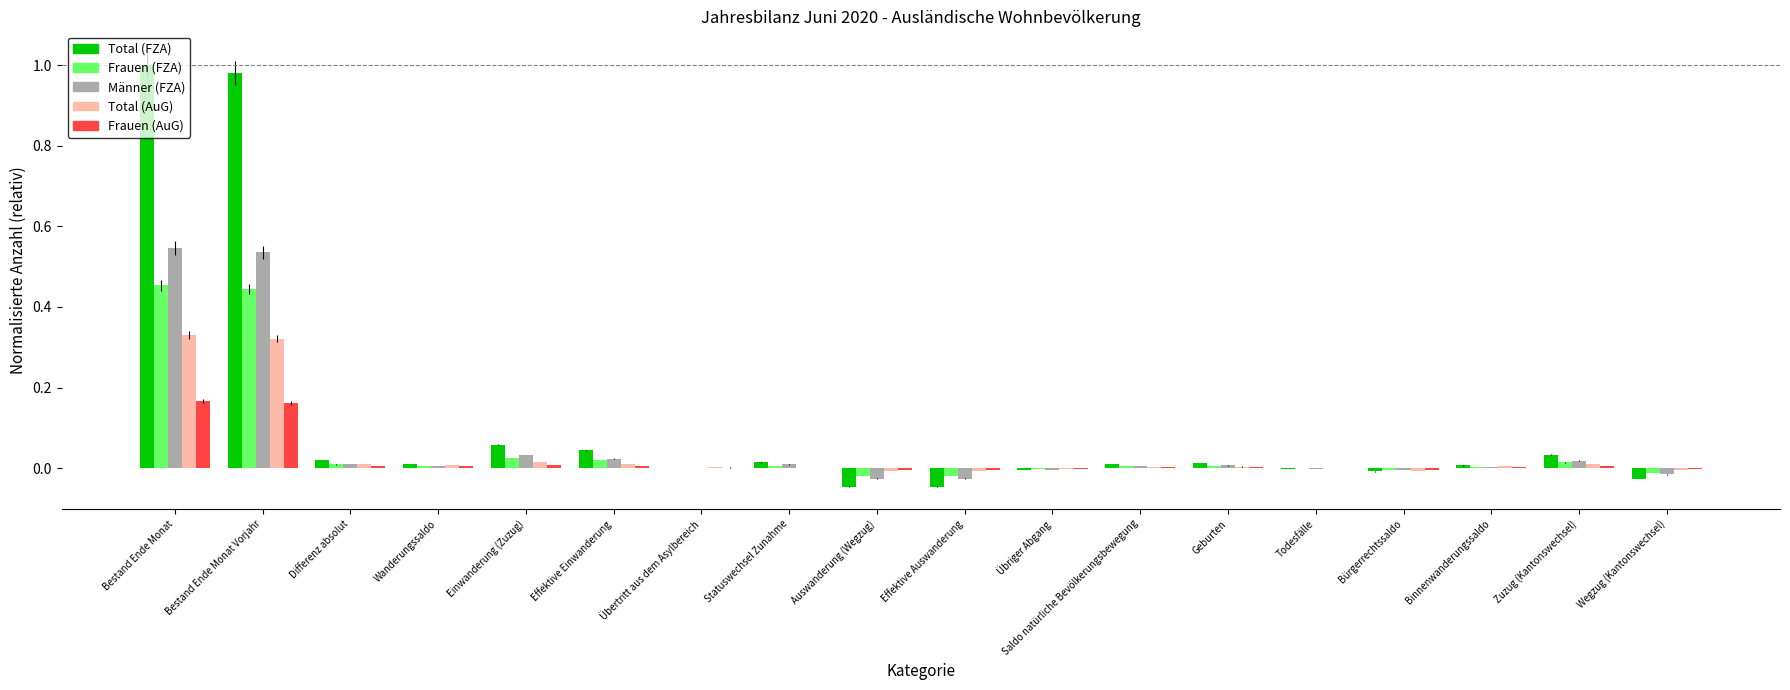

What are all the series names shown in the legend?

Total (FZA), Frauen (FZA), Männer (FZA), Total (AuG), Frauen (AuG)